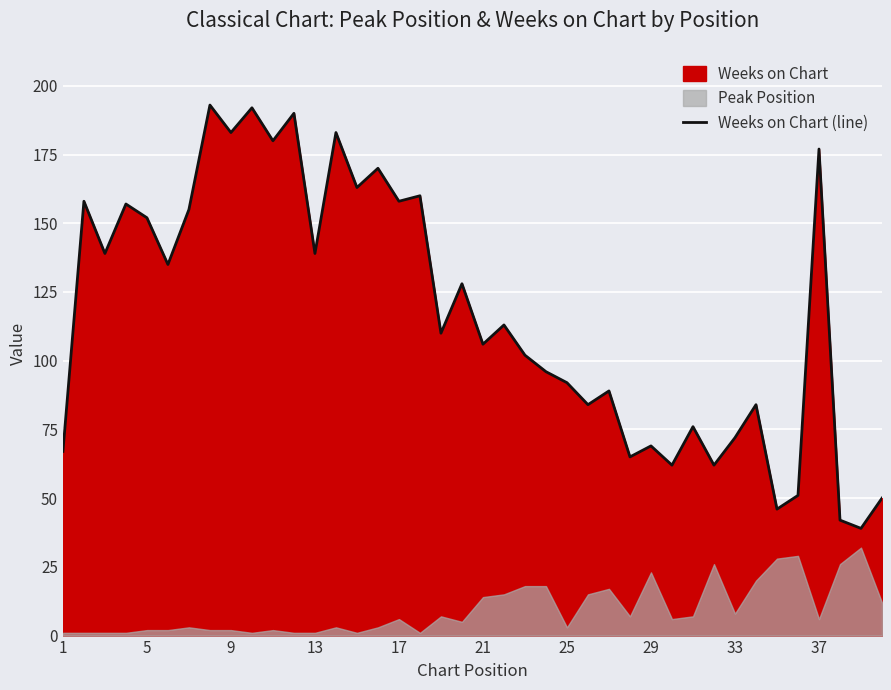

True or false: there are more than 0 points higher than both neighbors.

True